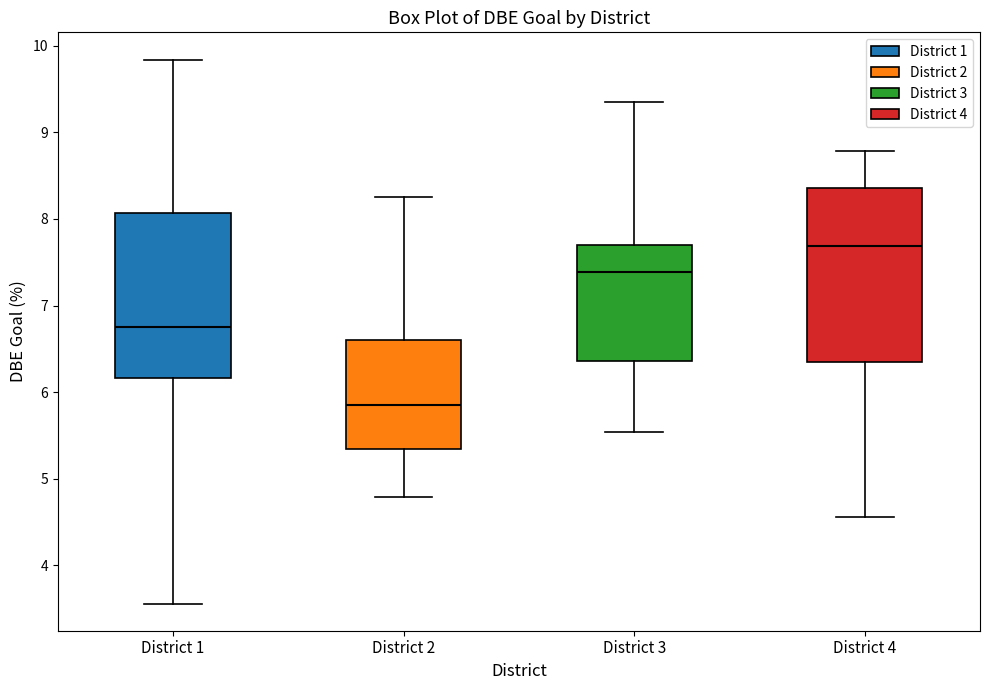

Which box has the lowest median line?

District 2